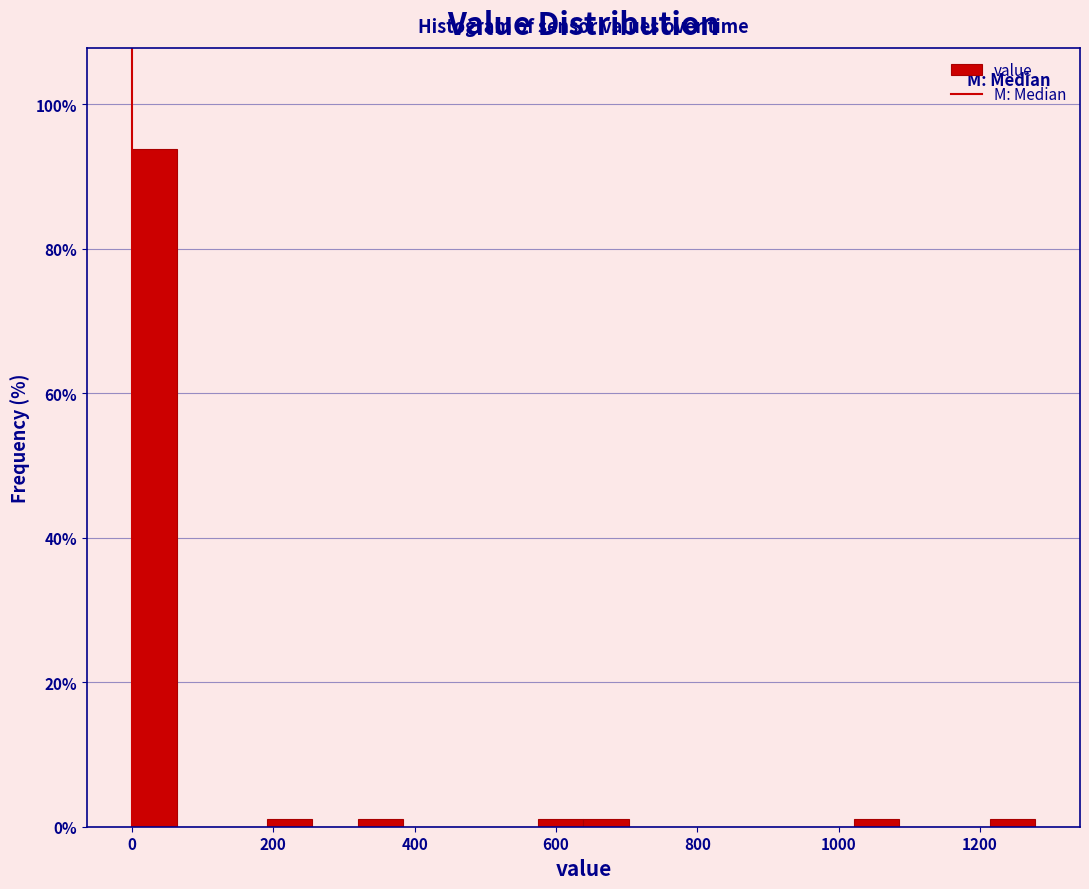

Read against the x-axis, roughly where is the centre of the tallest bar?

40